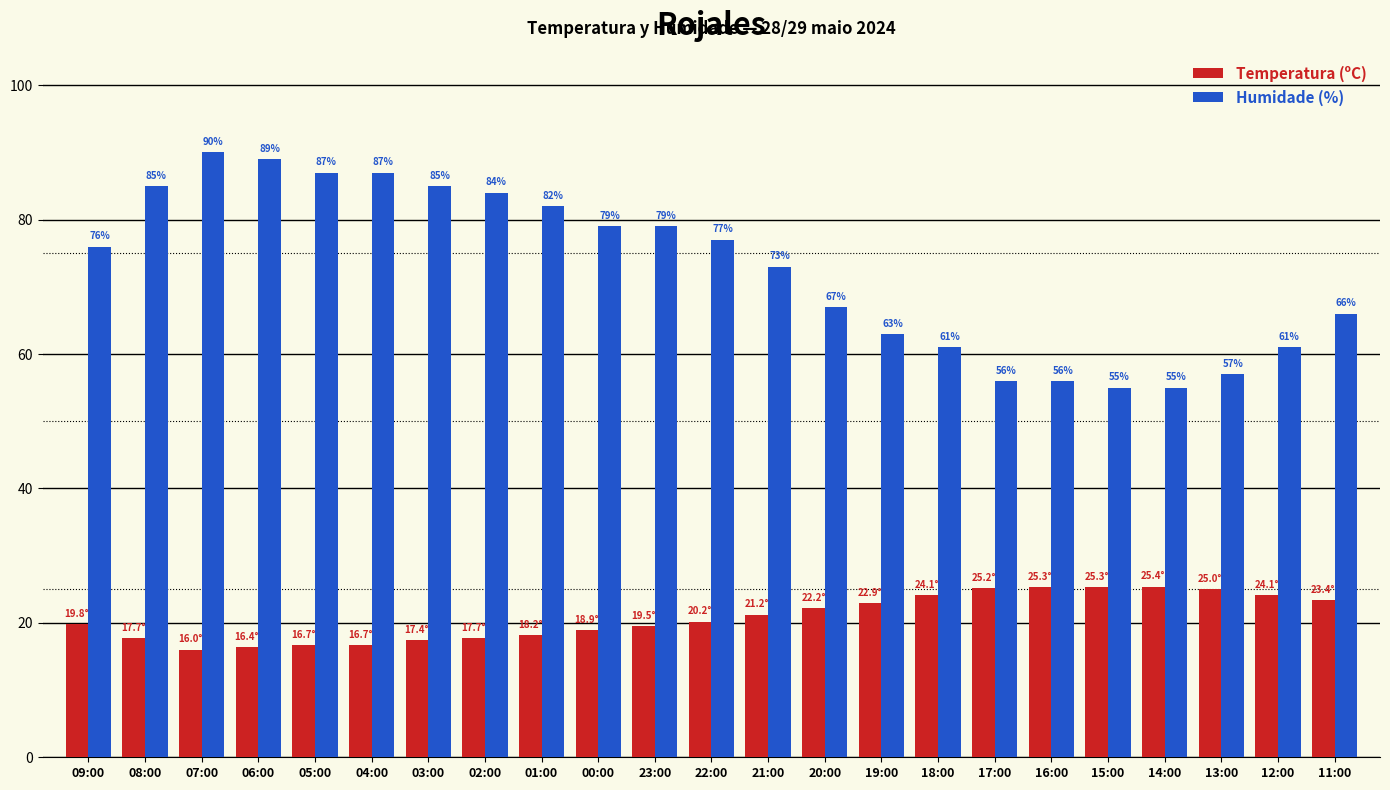

What is the label of the 23rd bar from the right?

09:00